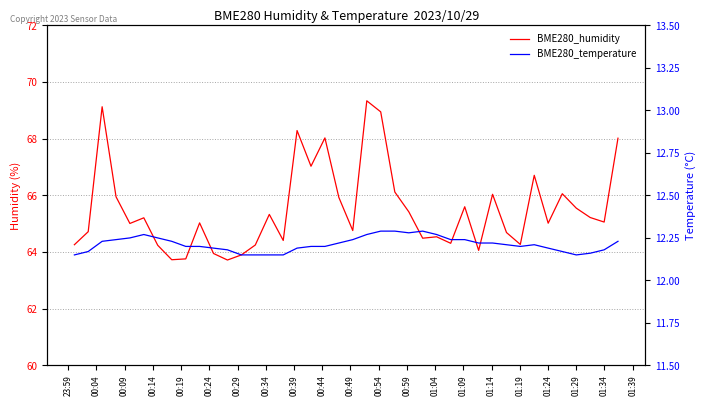

True or false: BME280_temperature has a value of 12.2 at 00:14.

True